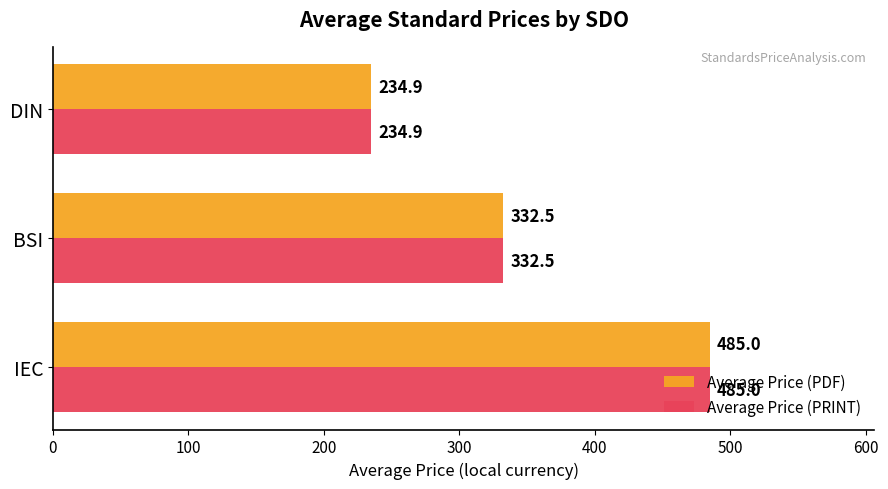

The Average Price (PRINT) series shows 412.4 at DIN. True or false?

False